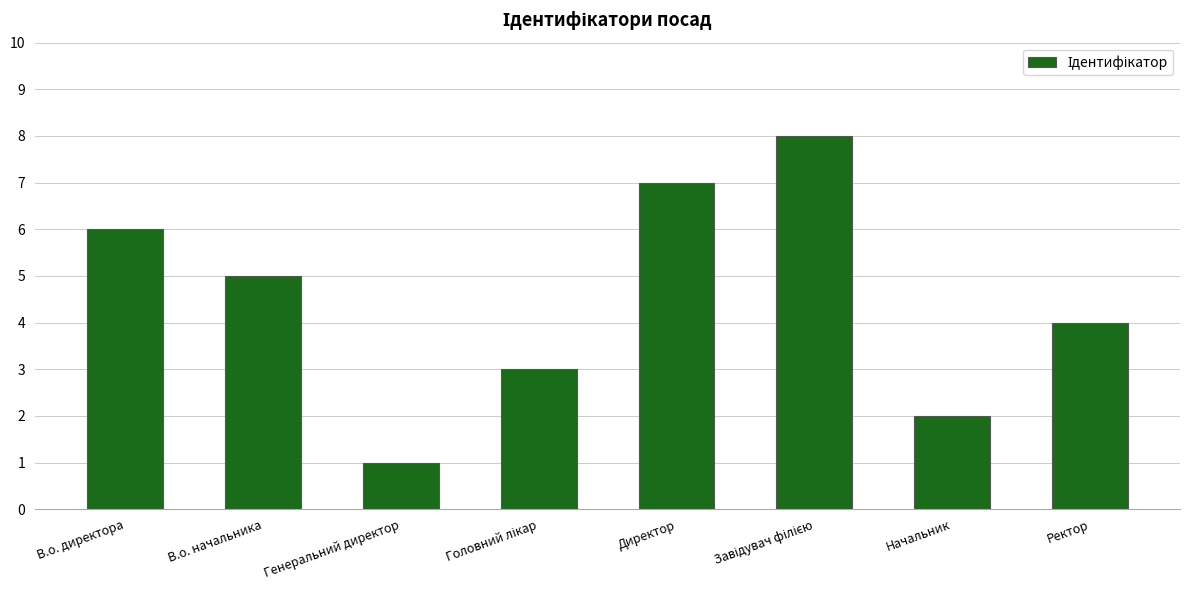

What is the difference between the maximum and minimum values?

7